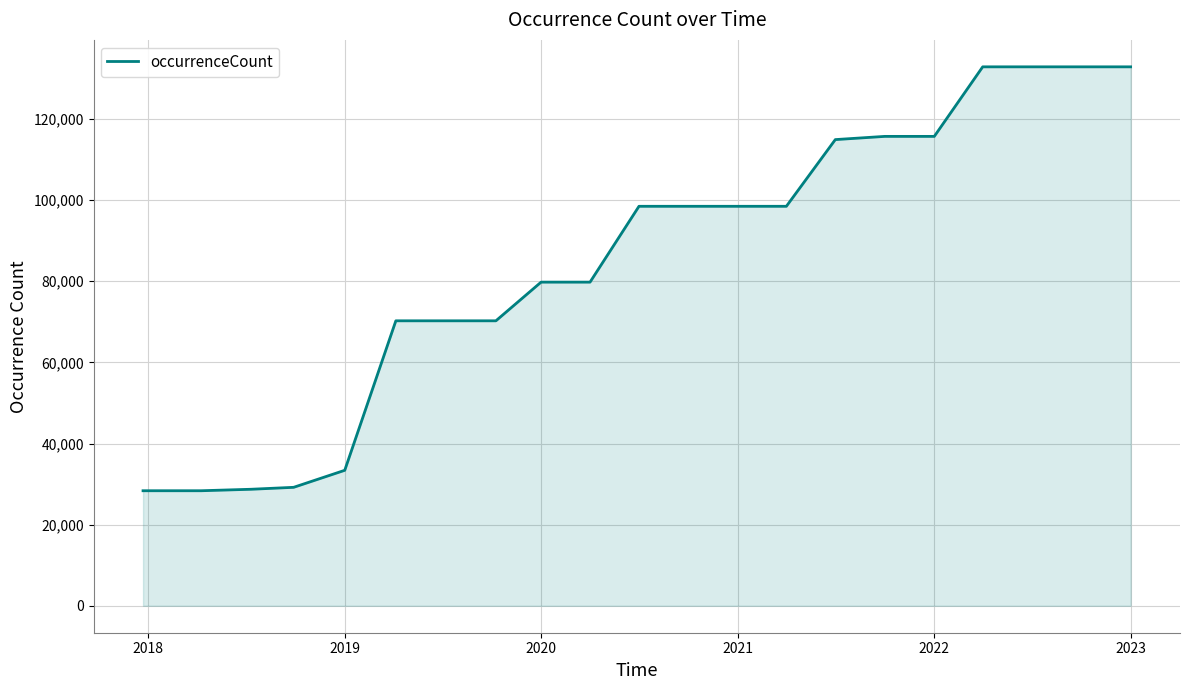

What is the difference between the maximum and minimum values?

104497